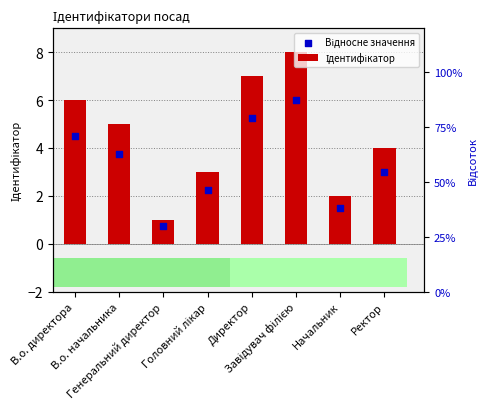

What is the total value across all series at Головний лікар?

5.2